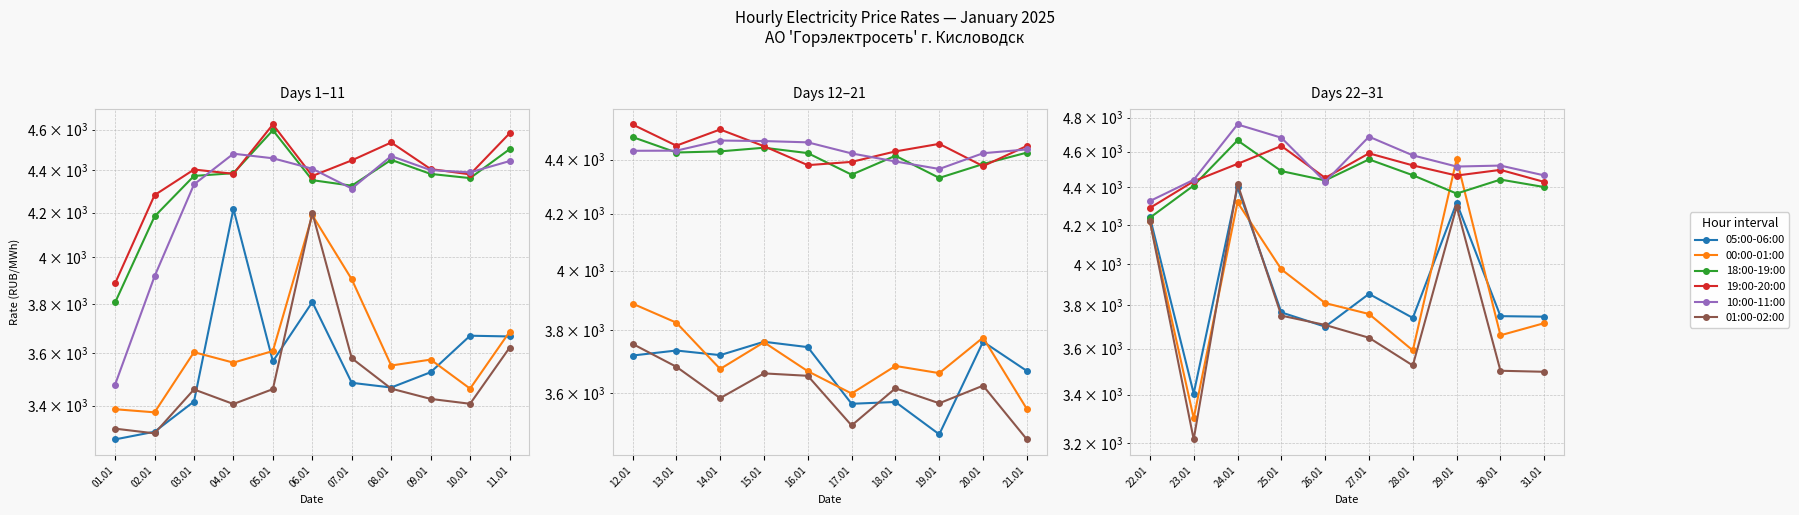

What are all the series names shown in the legend?

05:00-06:00, 00:00-01:00, 18:00-19:00, 19:00-20:00, 10:00-11:00, 01:00-02:00